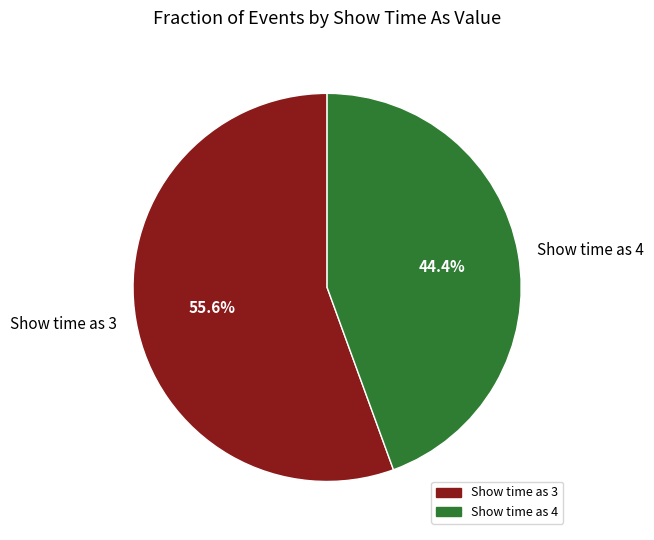

How many slices are in this pie chart?

2